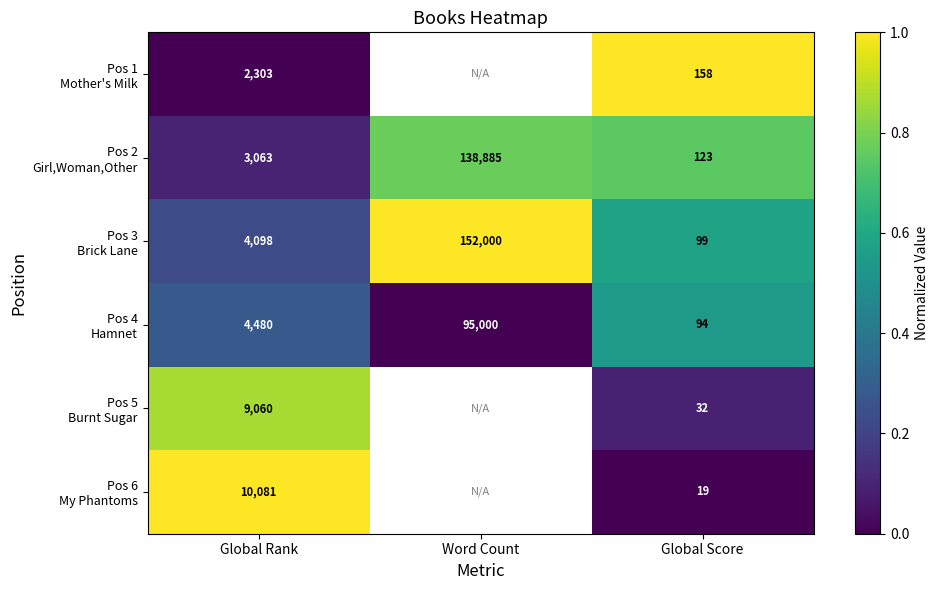

What is the total value across all series at Global Score?

525